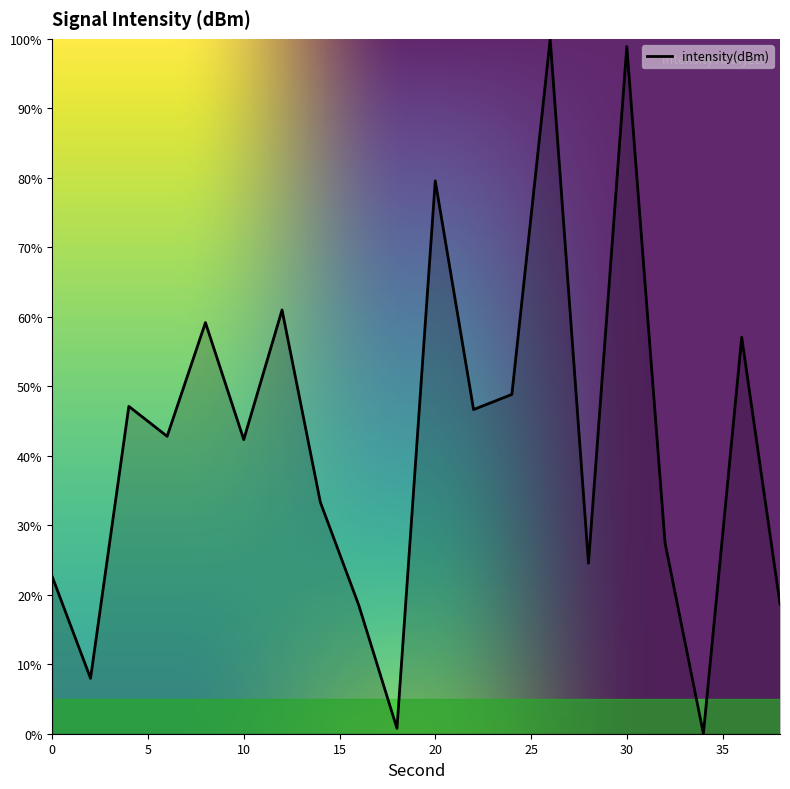

What is the difference between the maximum and minimum values?

100.0